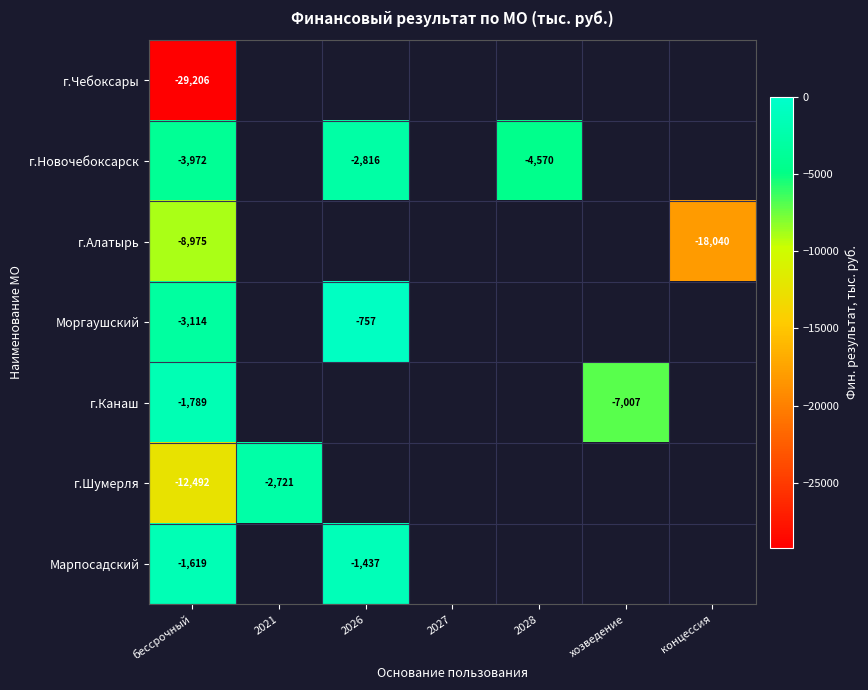

Which has a higher value, 2027 or 2026?

2026